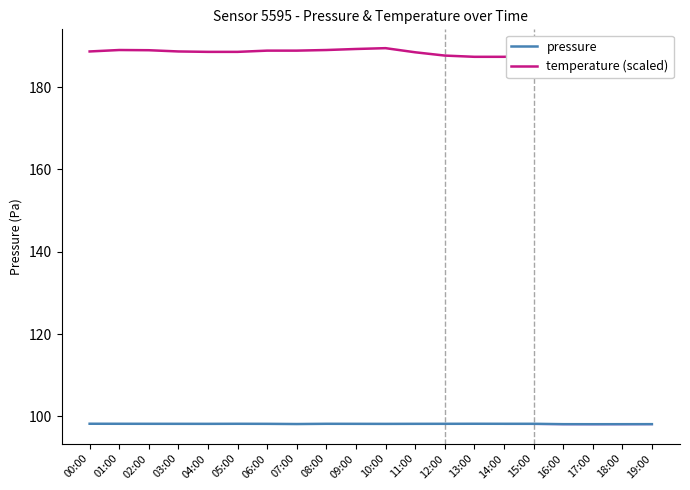

The pressure series shows 45.4 at 07:00. True or false?

False